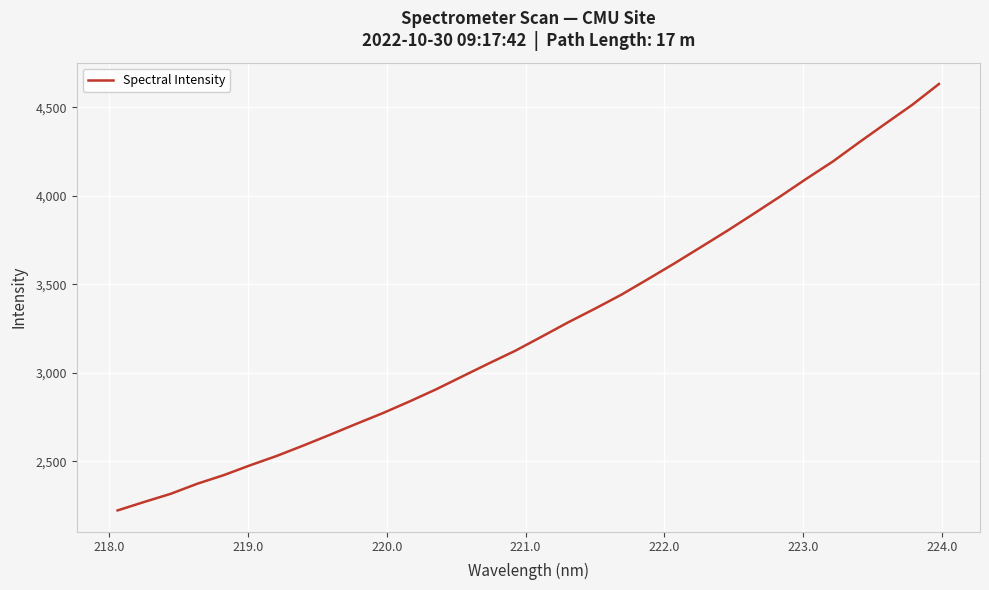

What is the difference between the second highest and second lowest values?

2243.3